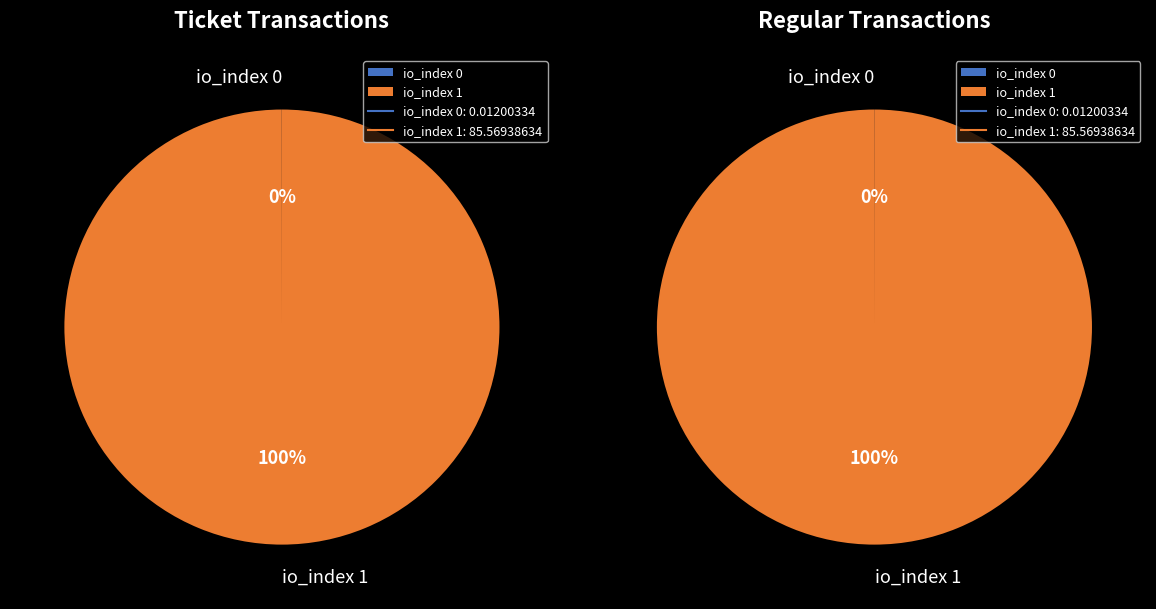

How many segments does this pie chart have?

2